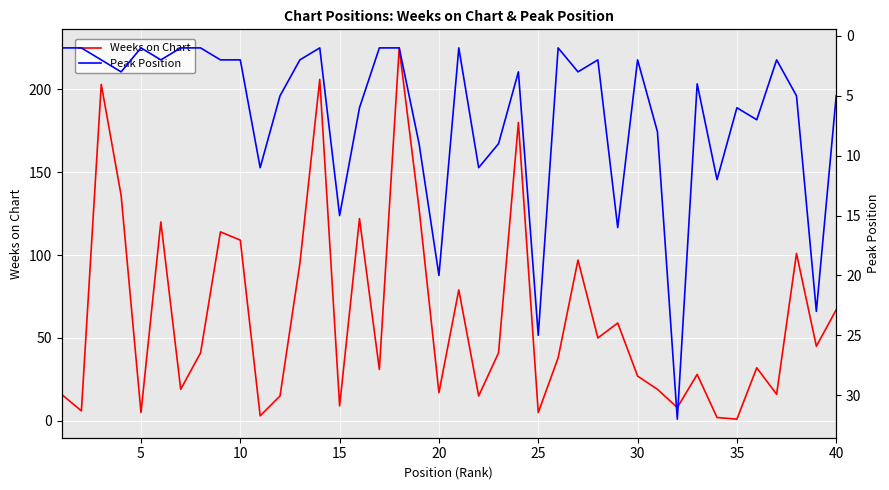

True or false: Peak Position has more than 0 points higher than both neighbors.

True